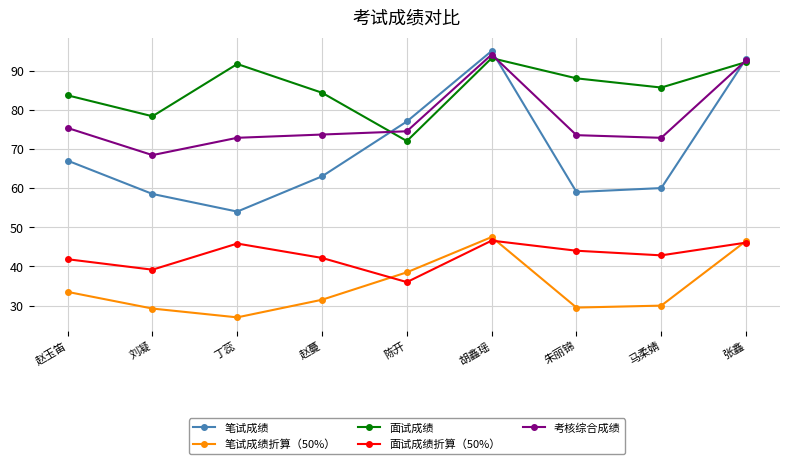

Count the number of categories in the chart.

9